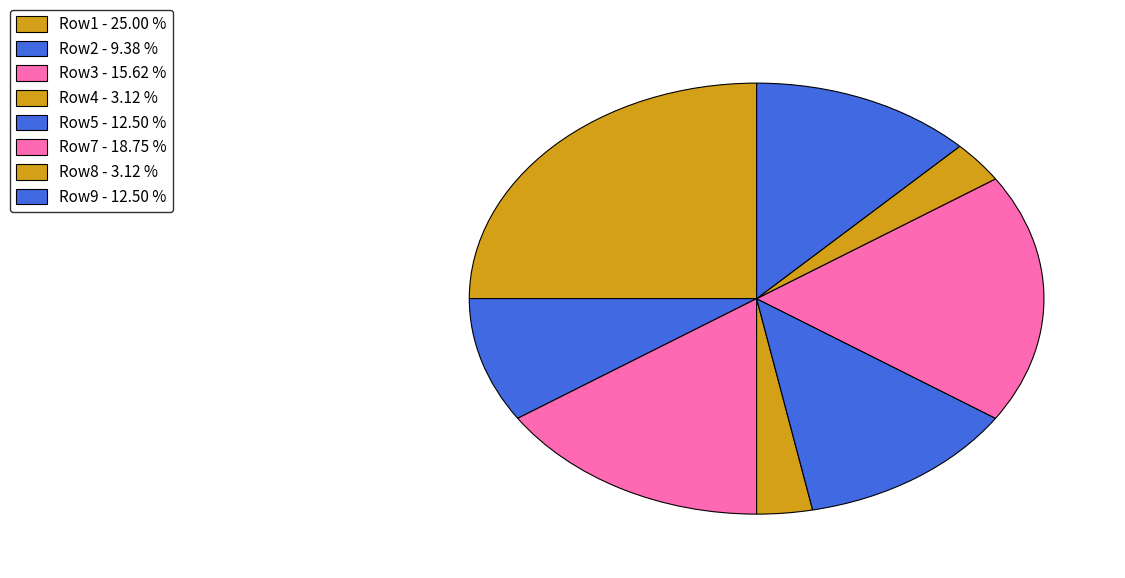

How many segments does this pie chart have?

8